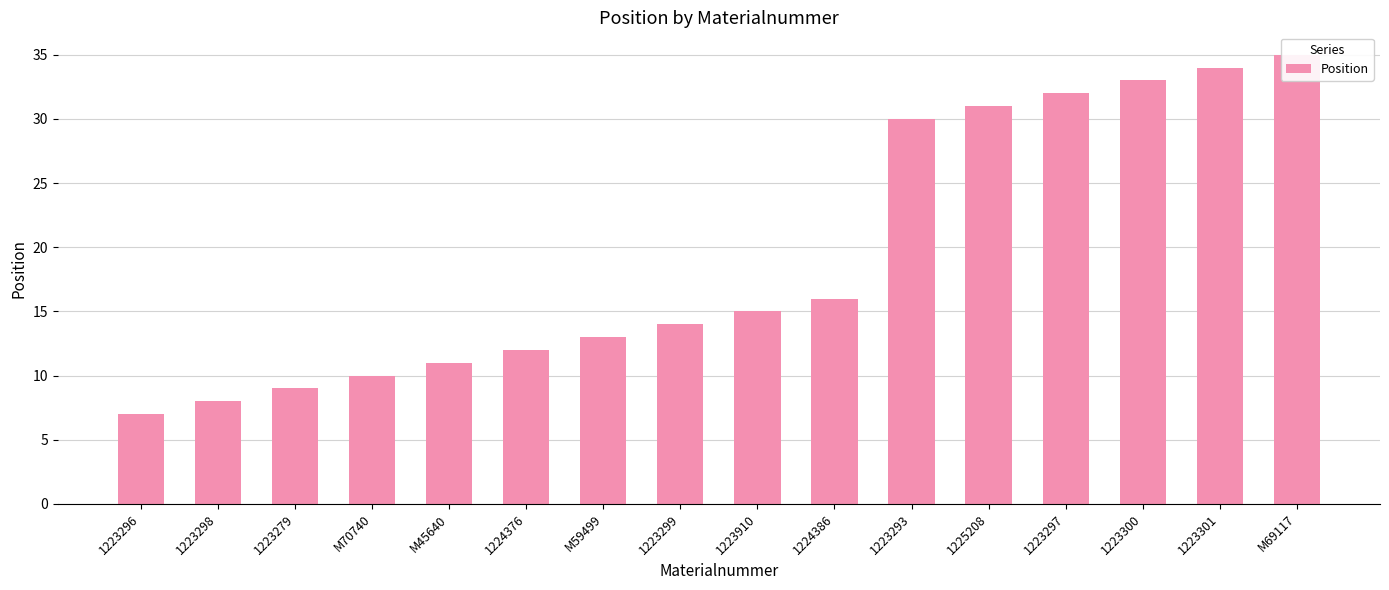

What is the difference between the maximum and second lowest values?

27